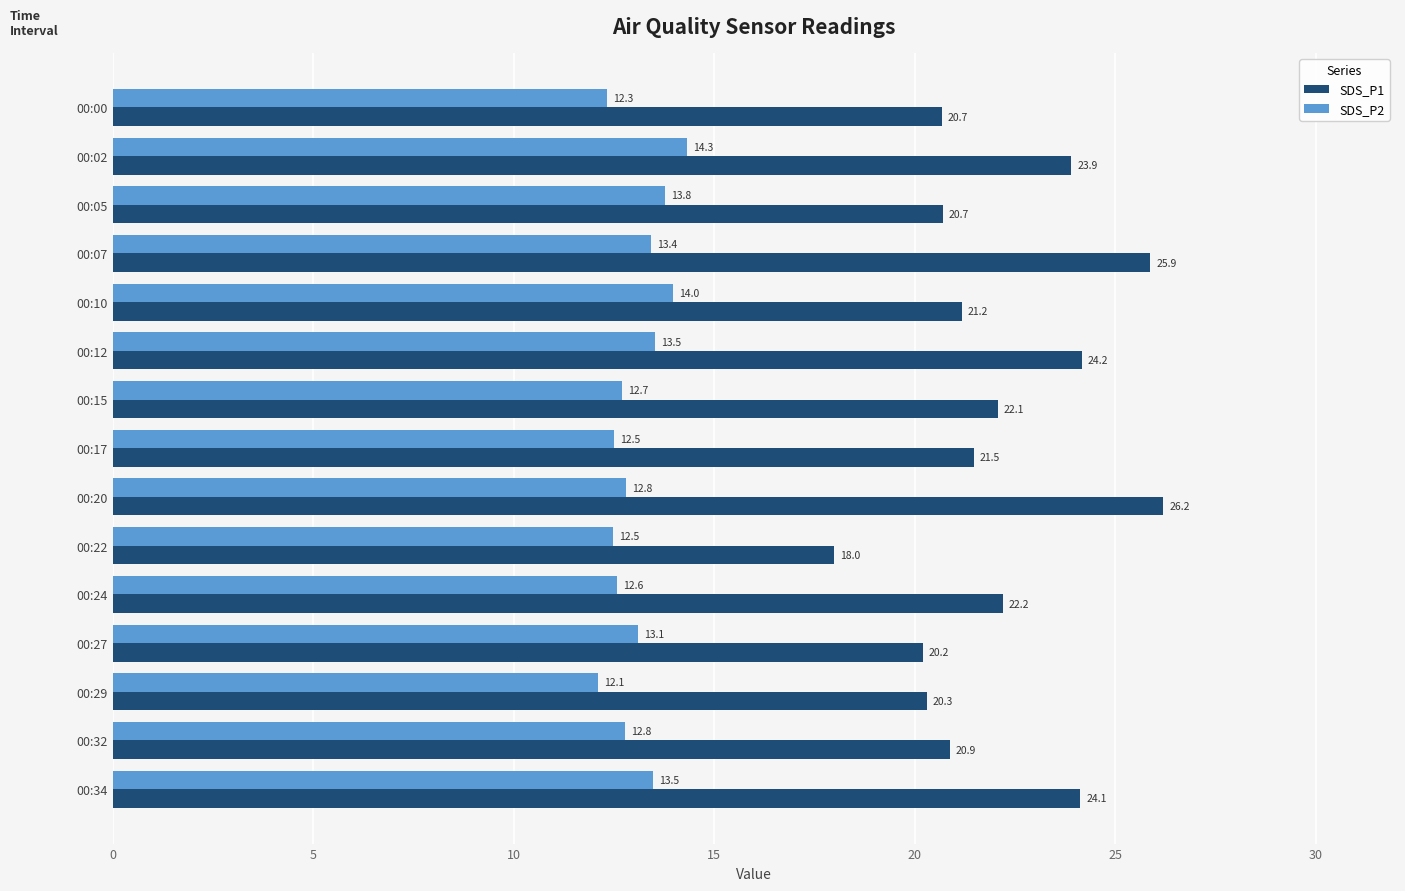

The value of SDS_P2 at 00:22 is 12.5. True or false?

True